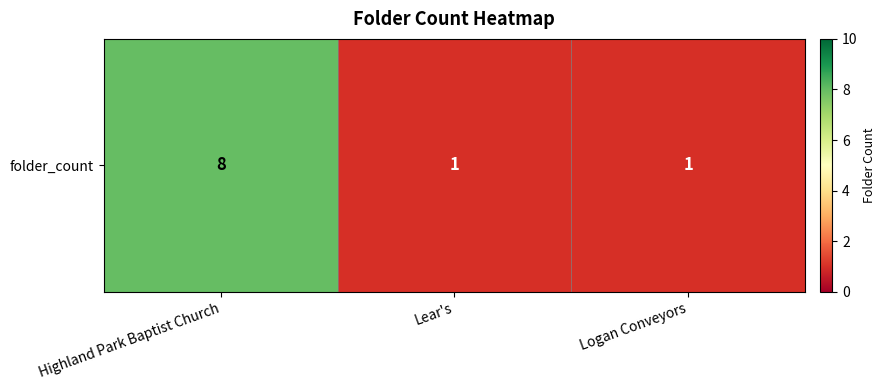

Which has a higher value, Highland Park Baptist Church or Lear's?

Highland Park Baptist Church